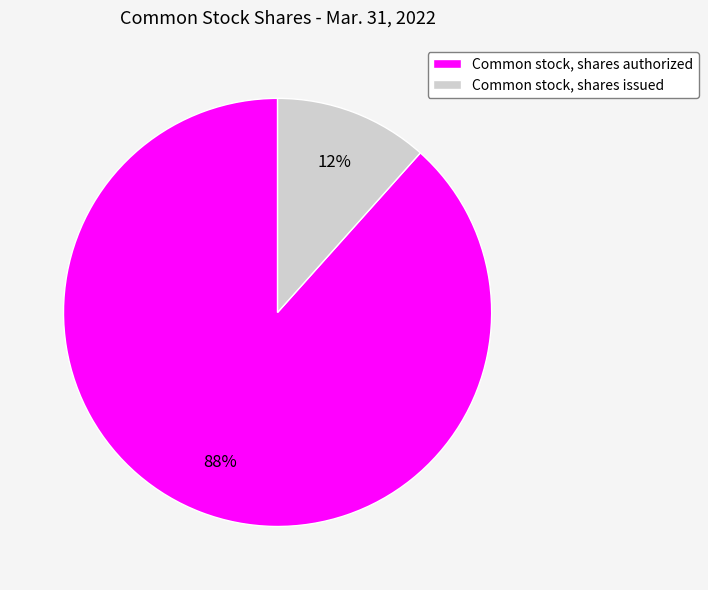

To the nearest percent, what is the combined percentage of Common stock, shares authorized and Common stock, shares issued?

100%